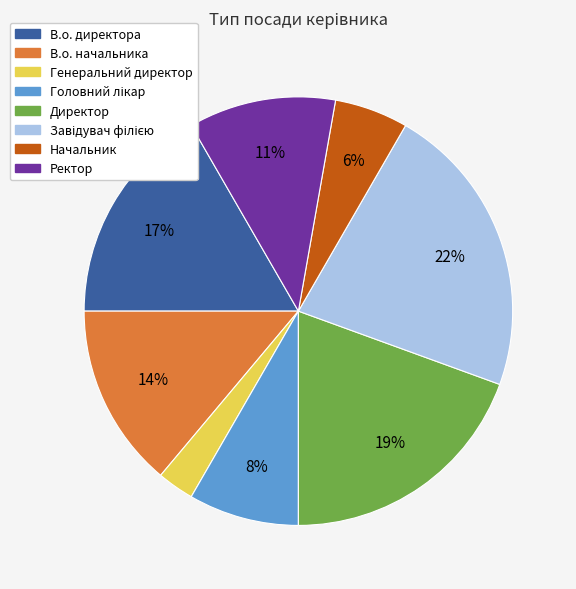

Is there a majority slice in this chart?

No